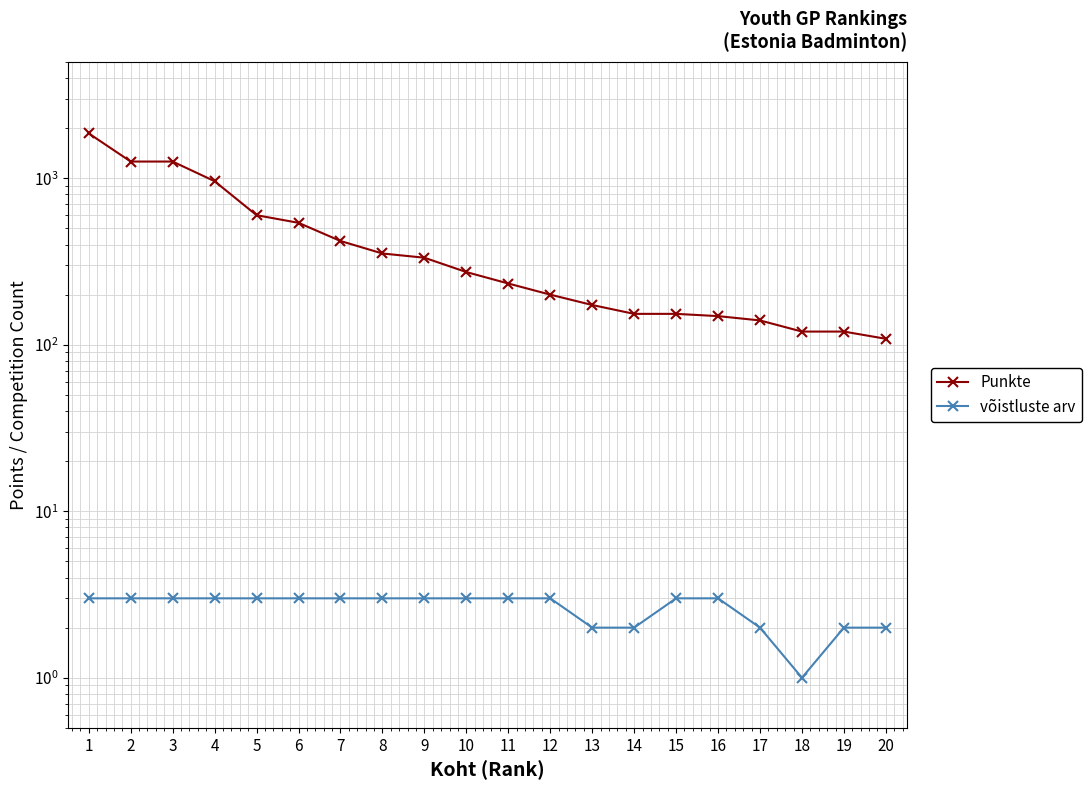

What is the difference between the highest and lowest values at 13?

171.3